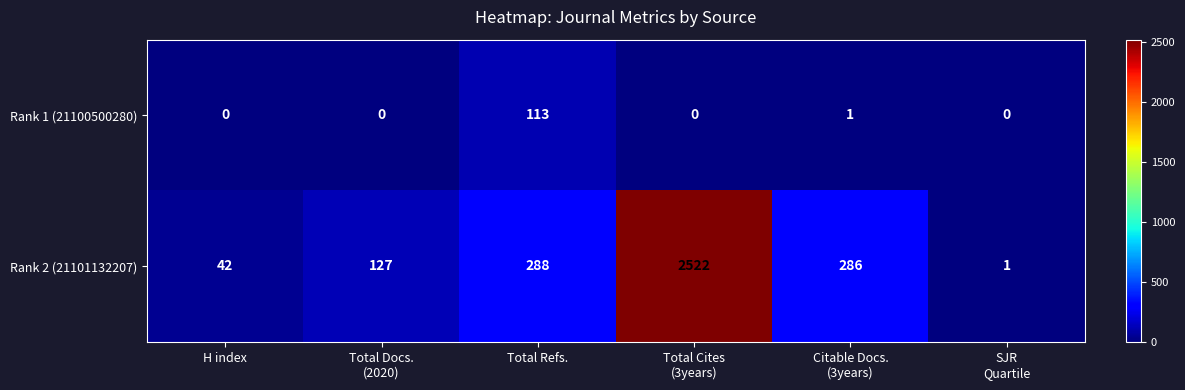

What is the average value of the Rank 1 (21100500280) series?

19